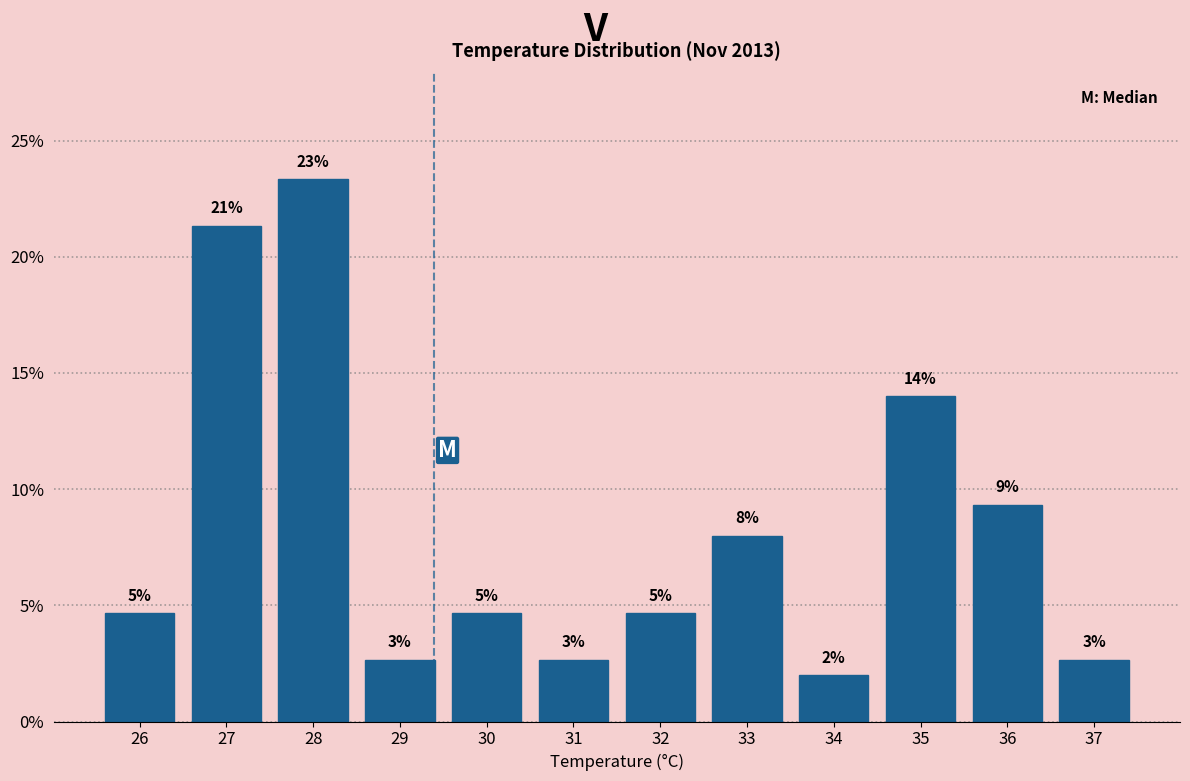

Does the chart contain any negative values?

No